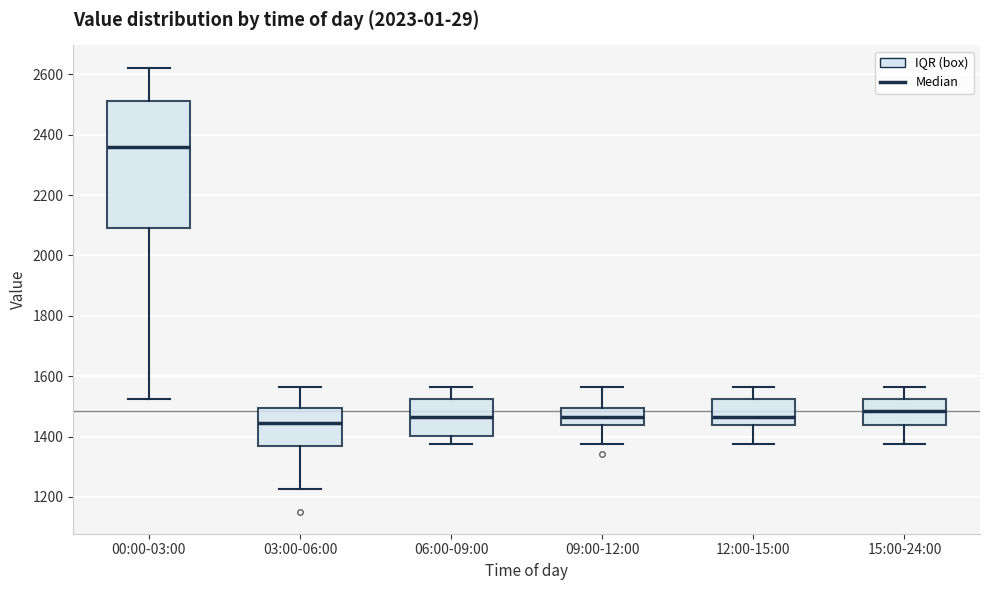

Reading left to right, read every box against the y-axis: the position of its median line, the range the box covers, and the ends of its whiskers. The values are not printed on the chart, so give them approximately, as read against the axis.

00:00-03:00: median 2360, box 2100 to 2520, whiskers 1520 to 2620
03:00-06:00: median 1440, box 1360 to 1500, whiskers 1220 to 1560
06:00-09:00: median 1460, box 1400 to 1520, whiskers 1380 to 1560
09:00-12:00: median 1460, box 1440 to 1500, whiskers 1380 to 1560
12:00-15:00: median 1460, box 1440 to 1520, whiskers 1380 to 1560
15:00-24:00: median 1480, box 1440 to 1520, whiskers 1380 to 1560